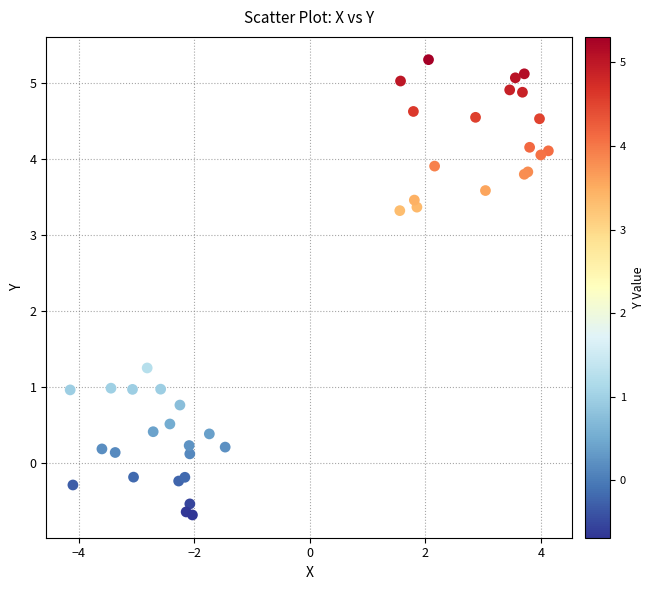

What Y value in the scatter plot is closest to 2?

1.2